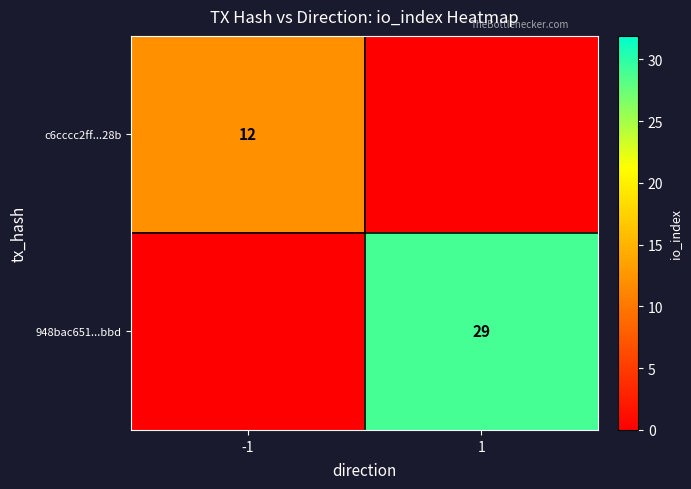

Is the value of c6cccc2ff...28b at -1 greater than the value of 948bac651...bbd at 1?

No